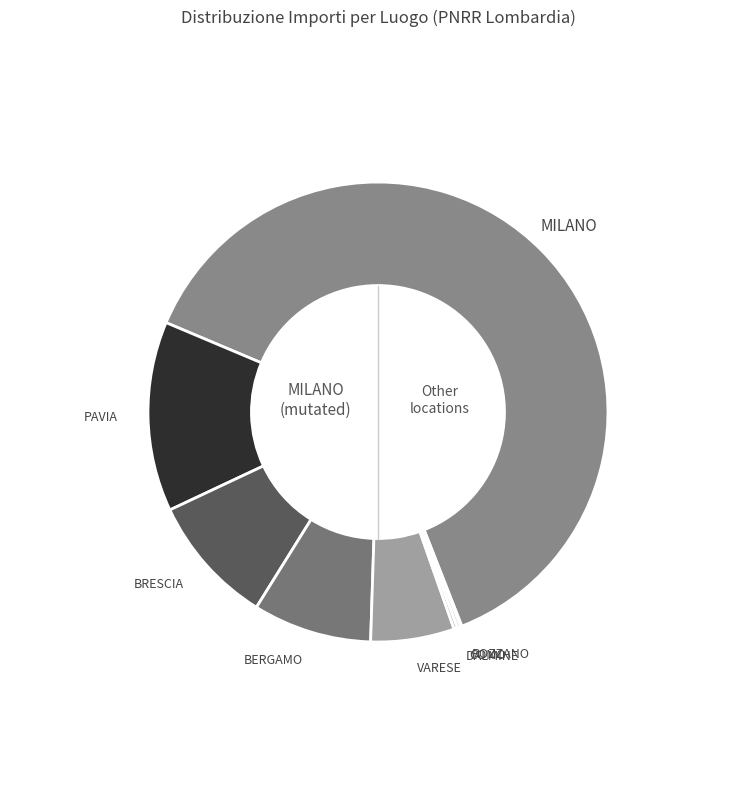

What is the largest slice in the pie chart?

MILANO